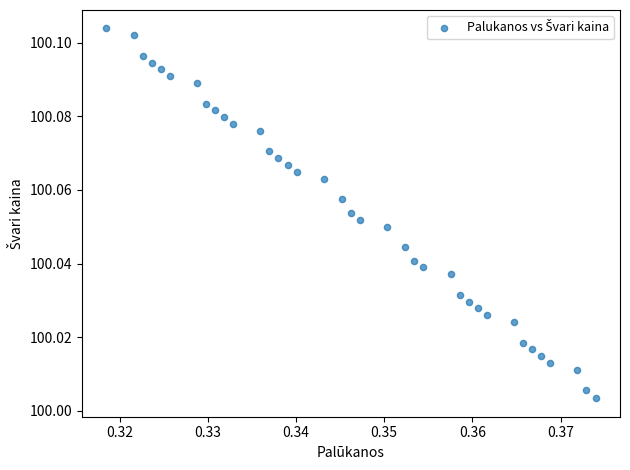

How many points are shown in the scatter plot?

37